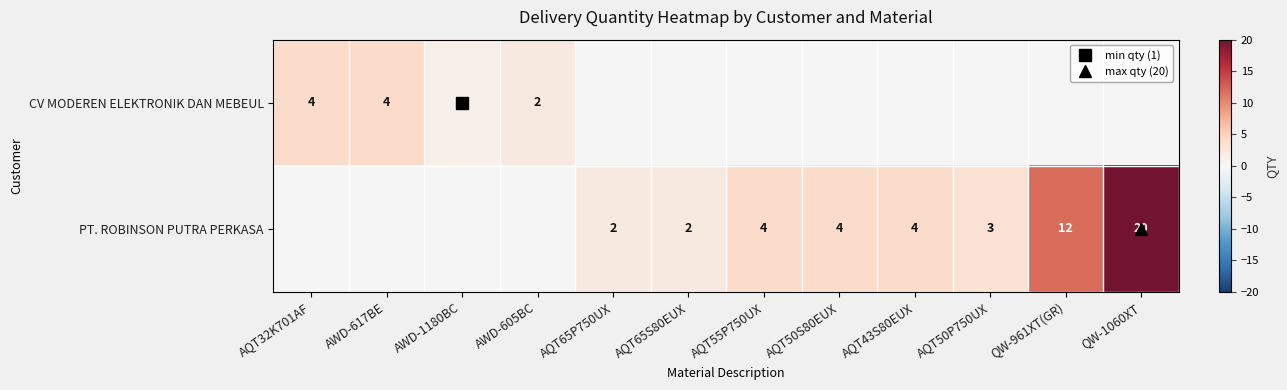

Rank the series at AQT65P750UX from highest to lowest value.

PT. ROBINSON PUTRA PERKASA, CV MODEREN ELEKTRONIK DAN MEBEUL